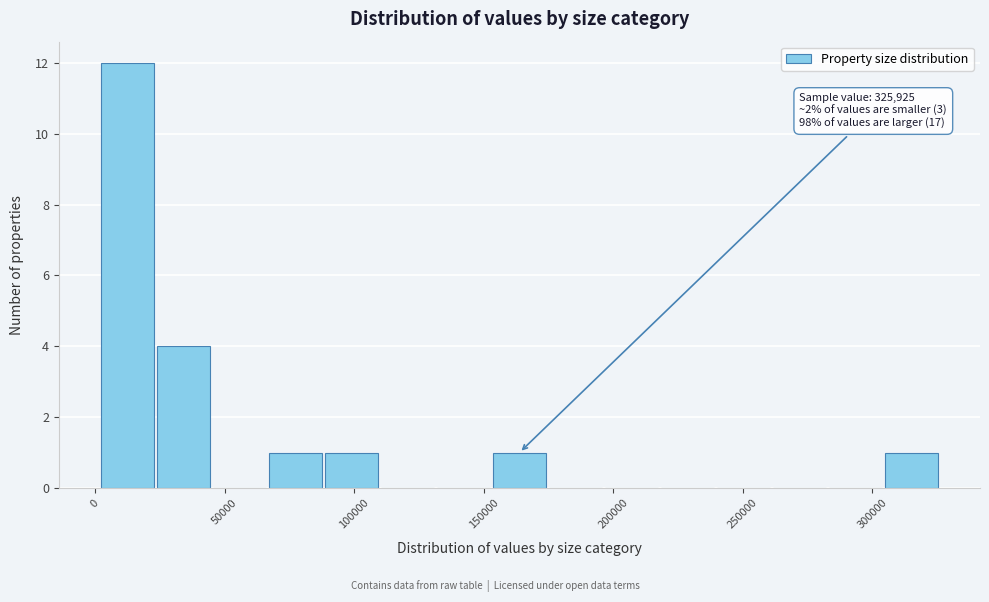

Over which range of the x-axis is the bar tallest?

0 to 25000